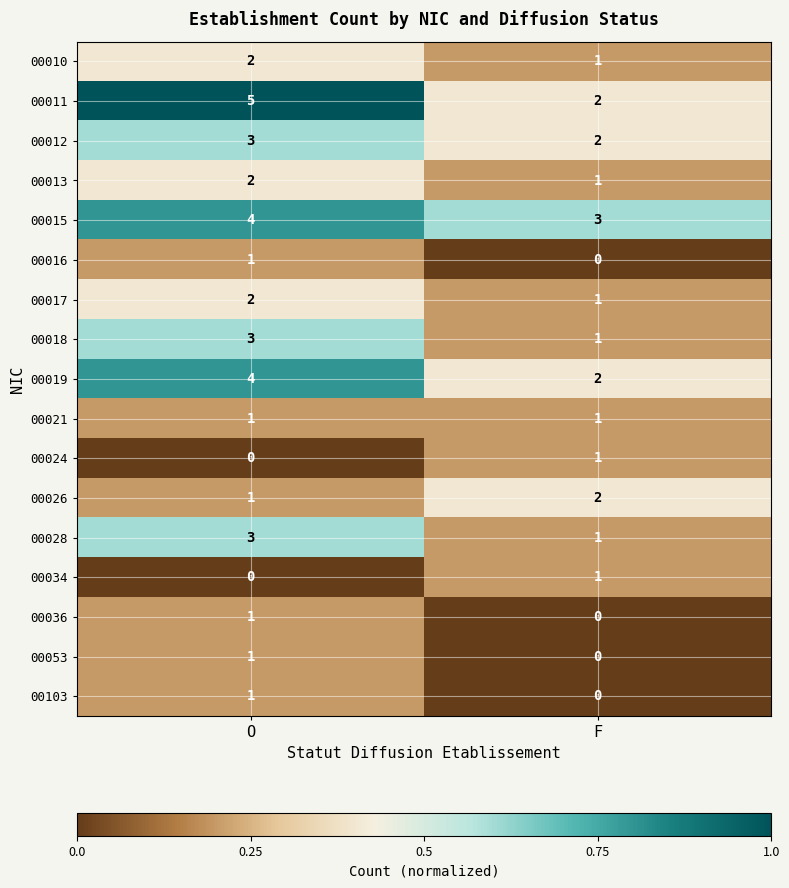

List the labels in order of 00024 value, largest first.

F, O